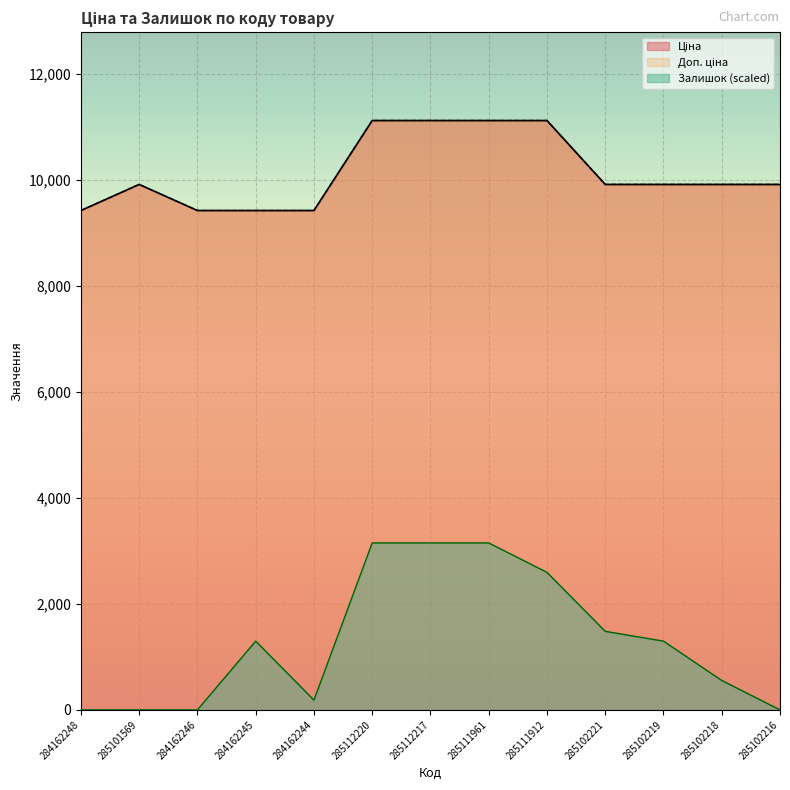

How many data points in Залишок are above 1296?

7